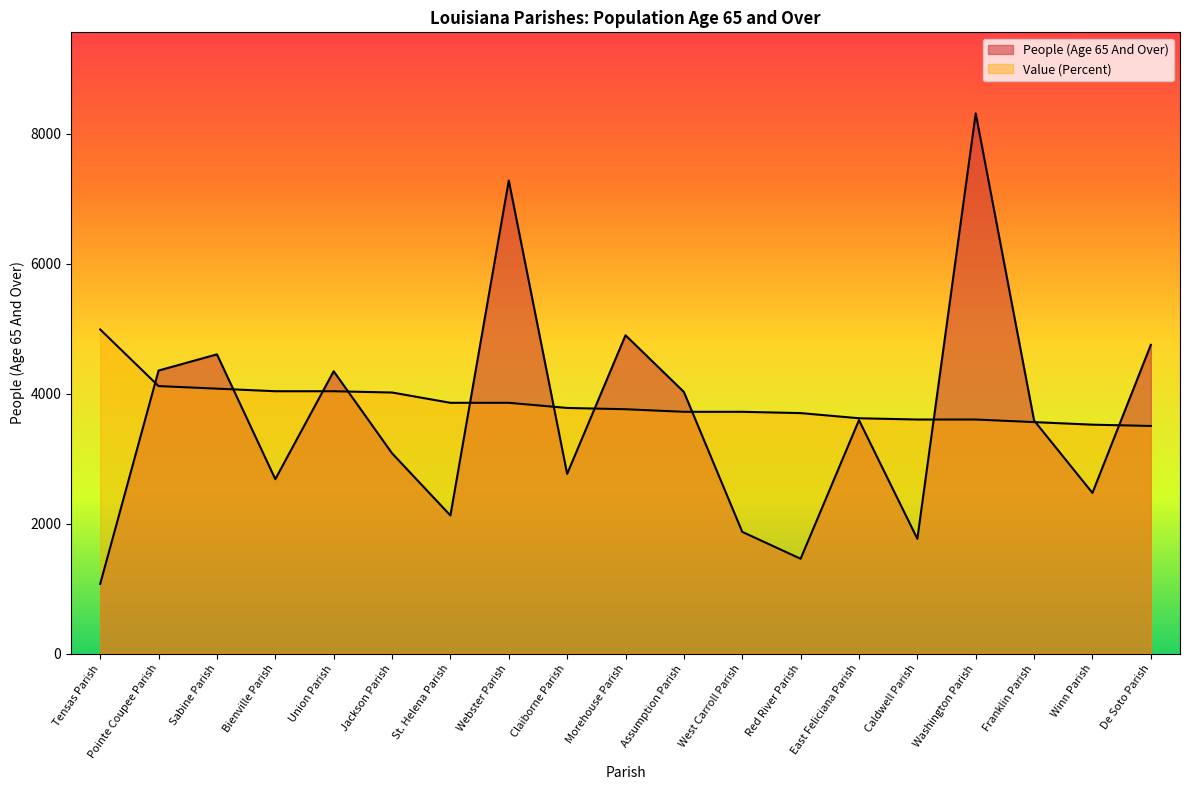

True or false: People (Age 65 And Over) and Value (Percent) intersect in this chart.

True